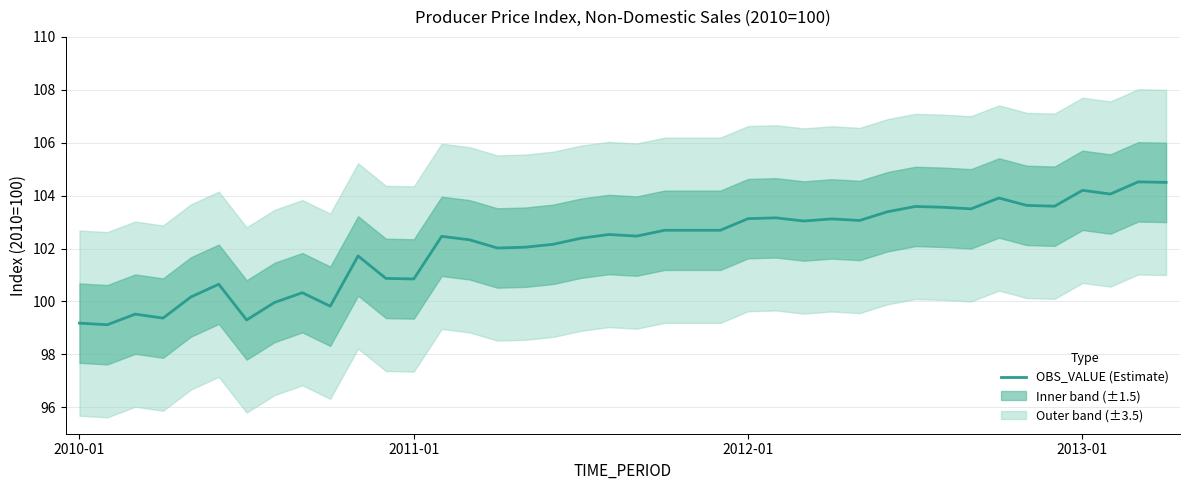

What is the greatest value displayed?

104.5